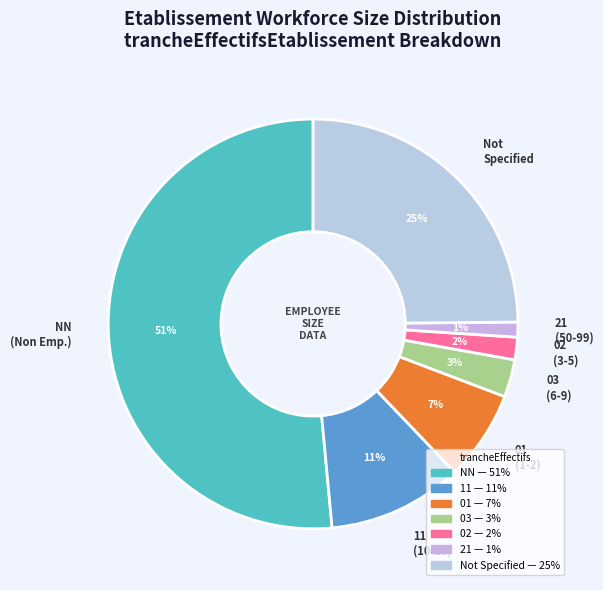

Which category has the smallest portion of the pie?

21 (50-99)